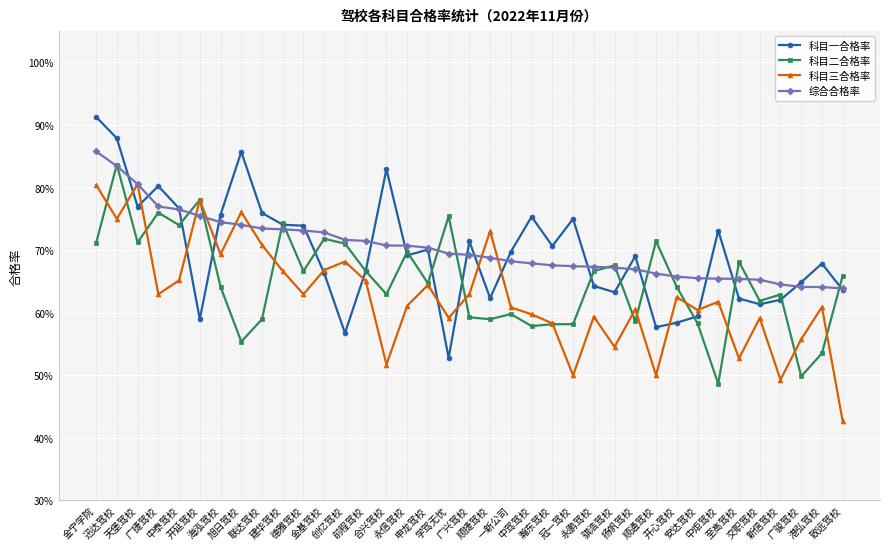

True or false: 综合合格率 has a value of 0.5 at 广兴驾校.

False